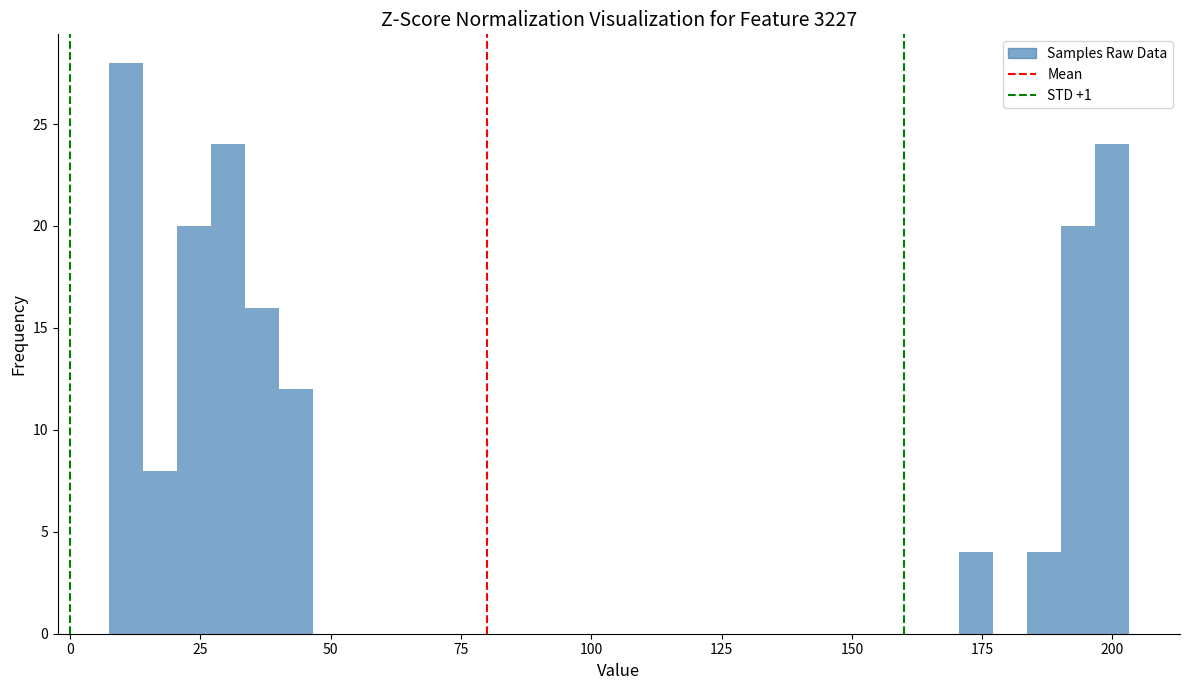

Around what value on the x-axis is the tallest bar? Give the approximate position of its centre, as read against the axis.

10